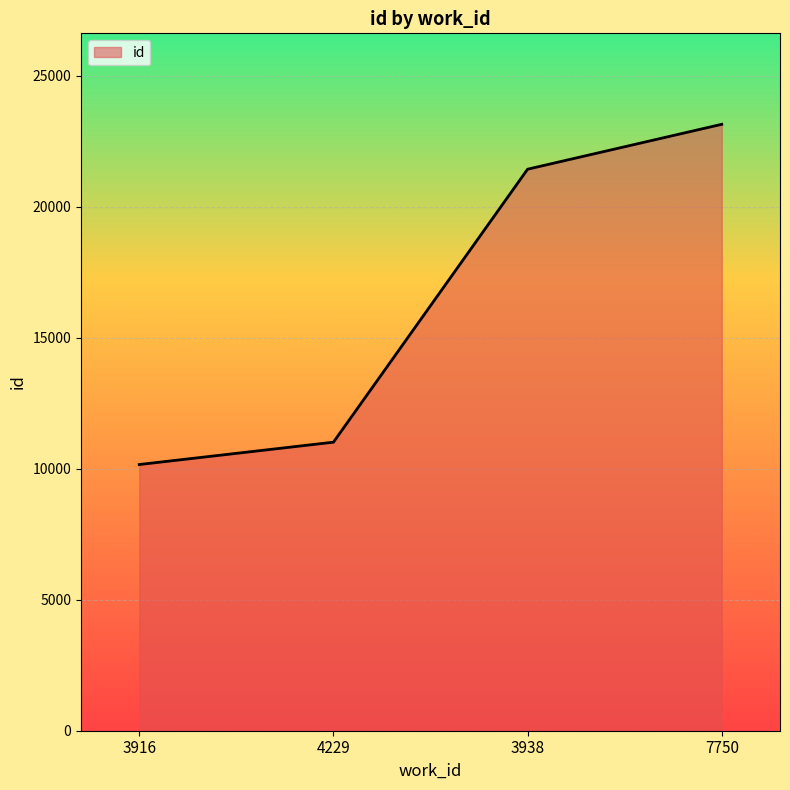

What is the difference between the values at 7750 and 4229?

12133